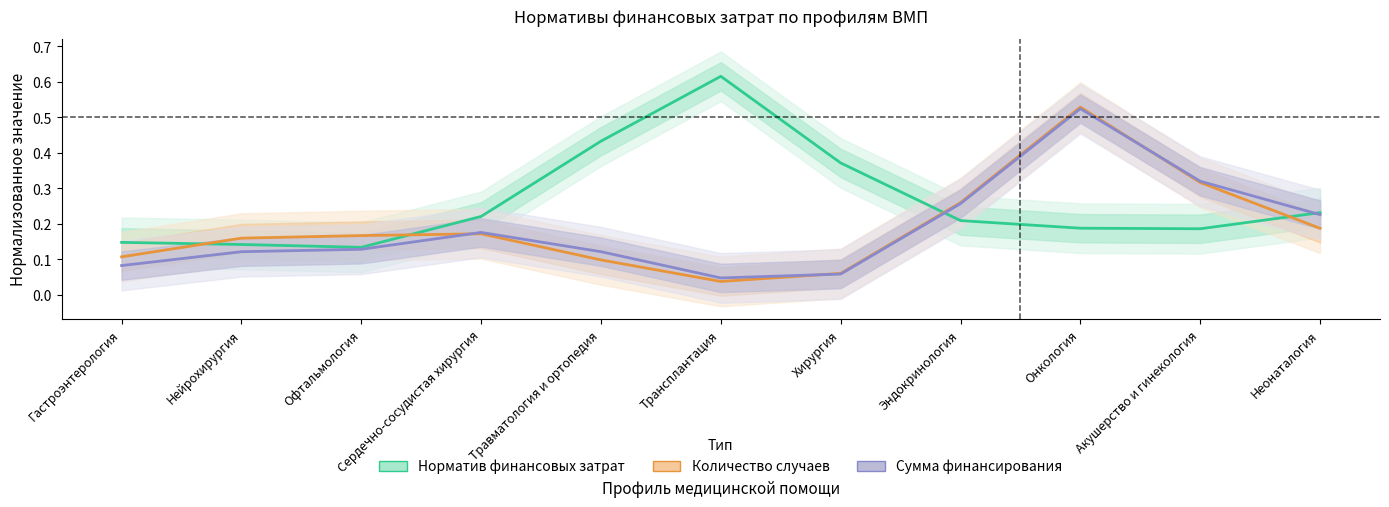

What is the difference between the Норматив финансовых затрат values at Гастроэнтерология and Эндокринология?

0.1